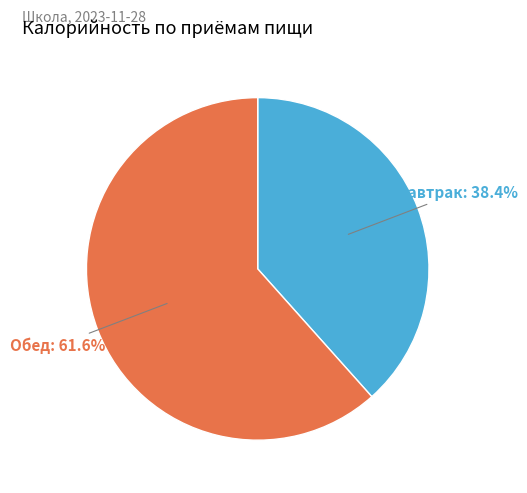

Does any single category account for the majority?

Yes